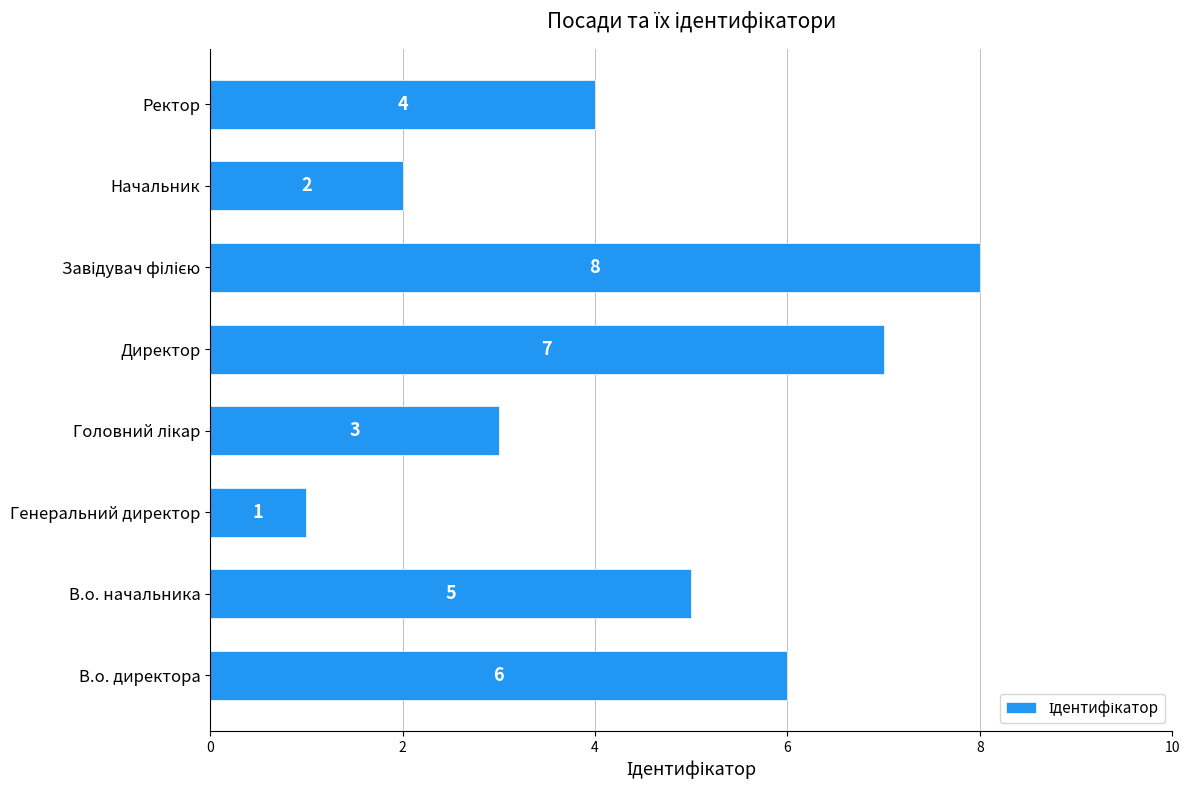

At which category does the chart reach its minimum across all series?

Генеральний директор